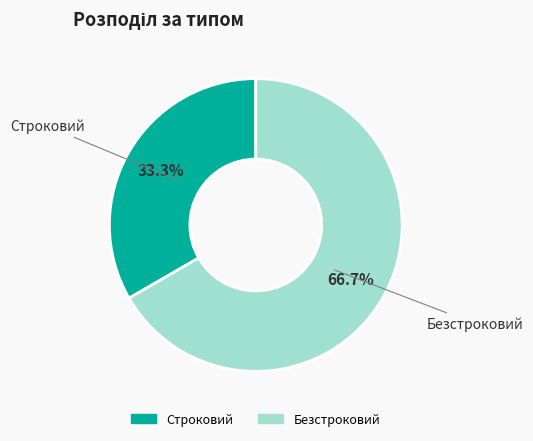

To the nearest percent, what is the combined percentage of Строковий and Безстроковий?

100%